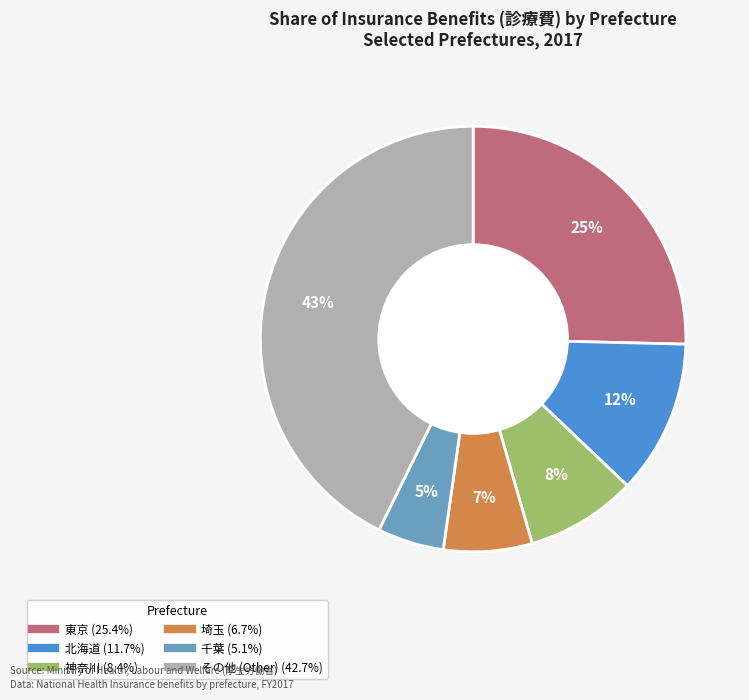

To the nearest percent, what is the difference between the largest and smallest slice percentages?

38%